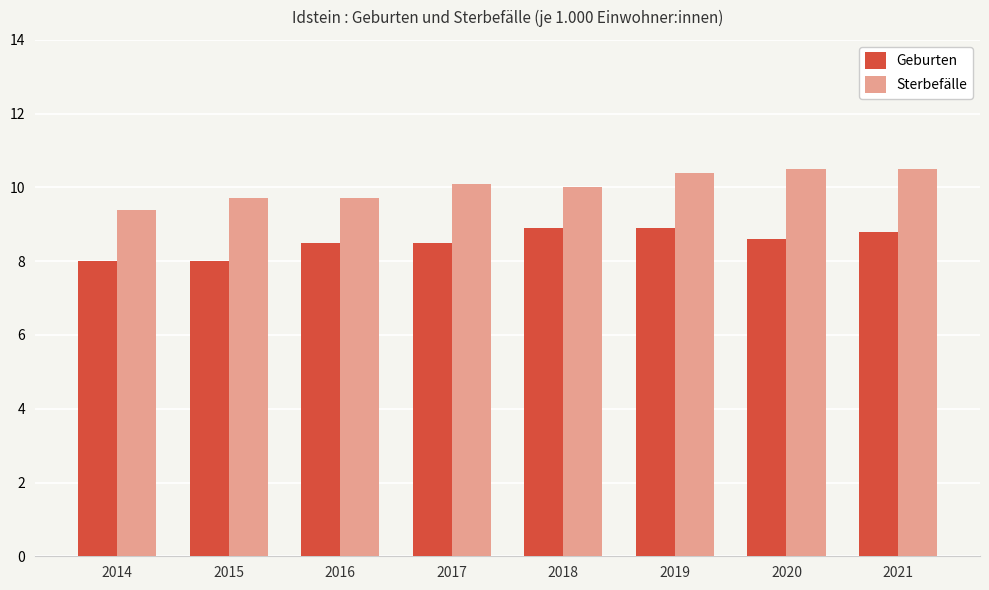

What is the approximate value of Geburten at 2020?

8.6